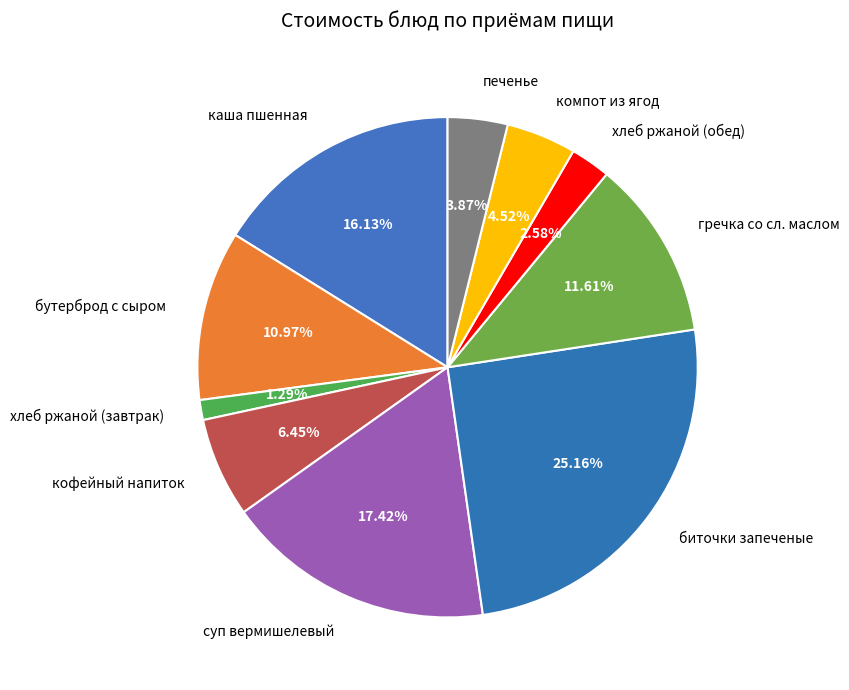

How many slices are in this pie chart?

10